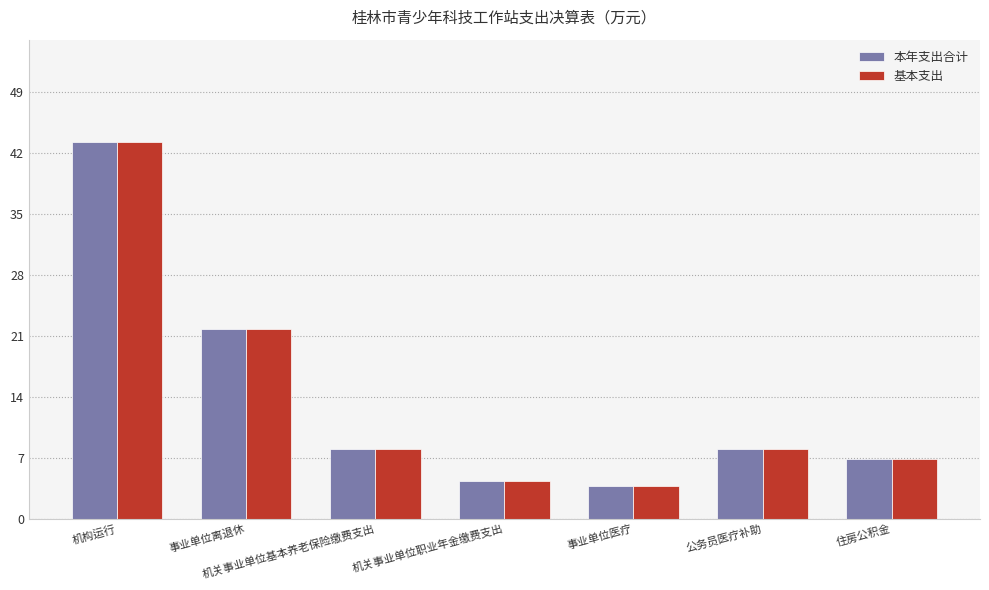

What is the difference between the second highest and minimum values in the 基本支出 series?

18.0